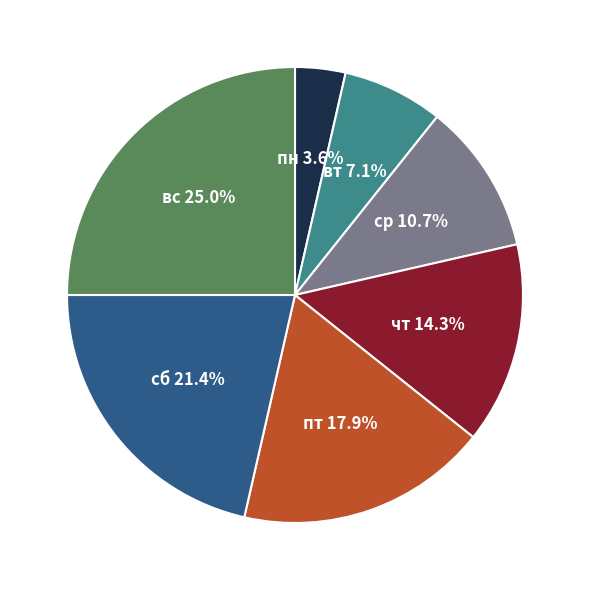

Count the number of slices in the pie.

7